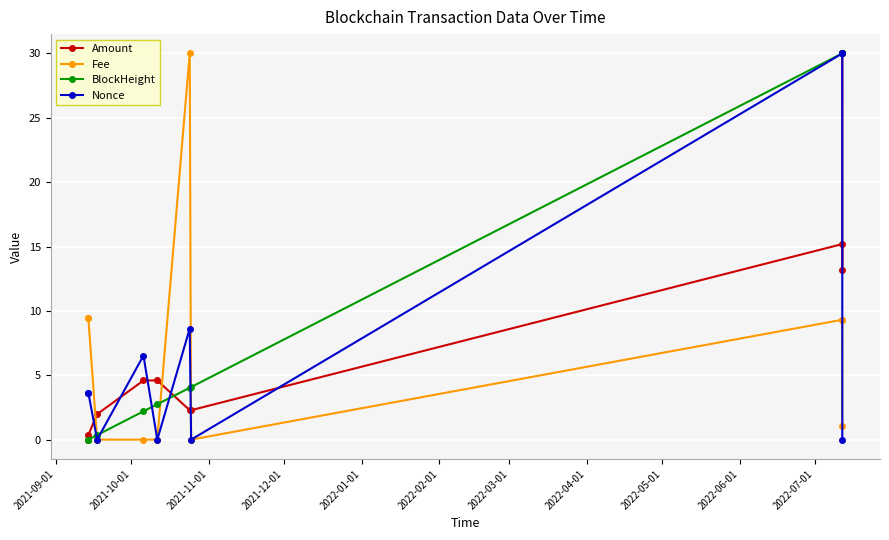

True or false: Fee has more than 0 interior local peaks.

True